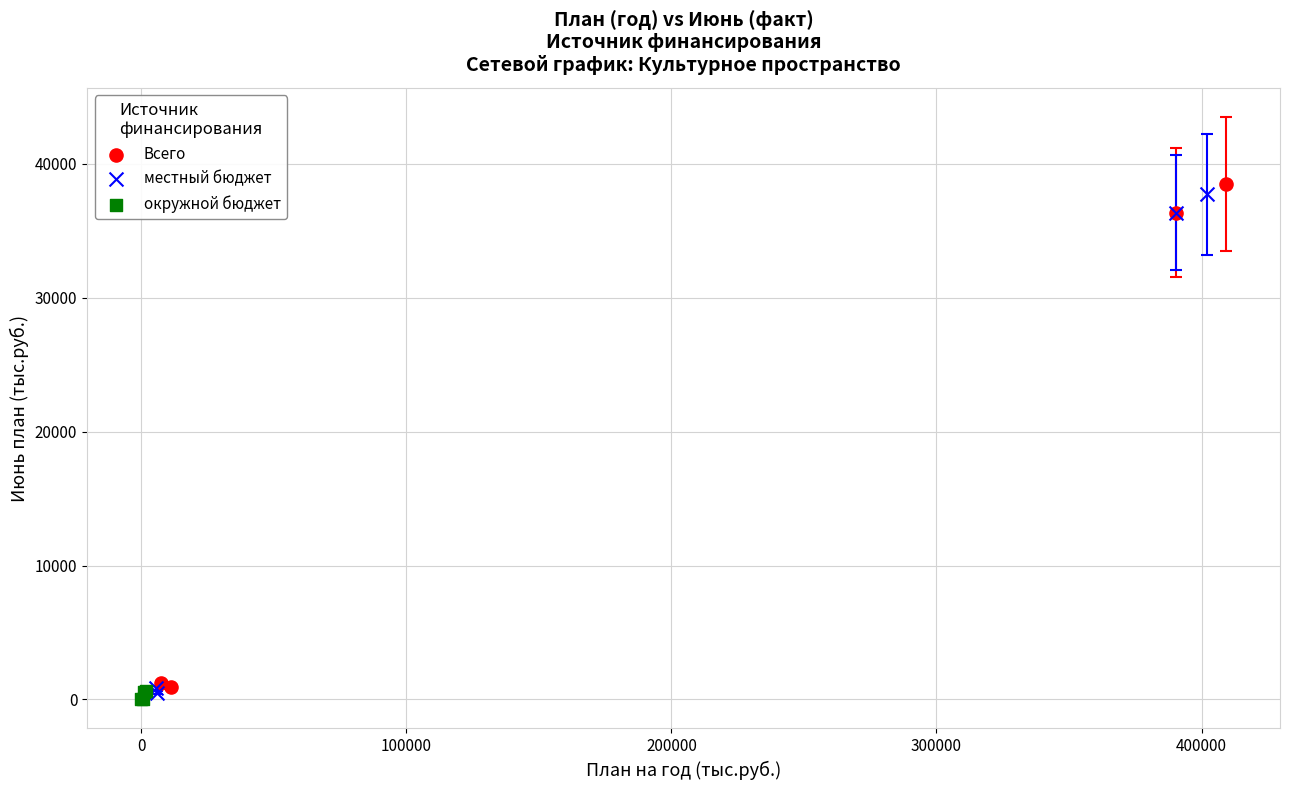

What are all the series names shown in the legend?

Всего, местный бюджет, окружной бюджет